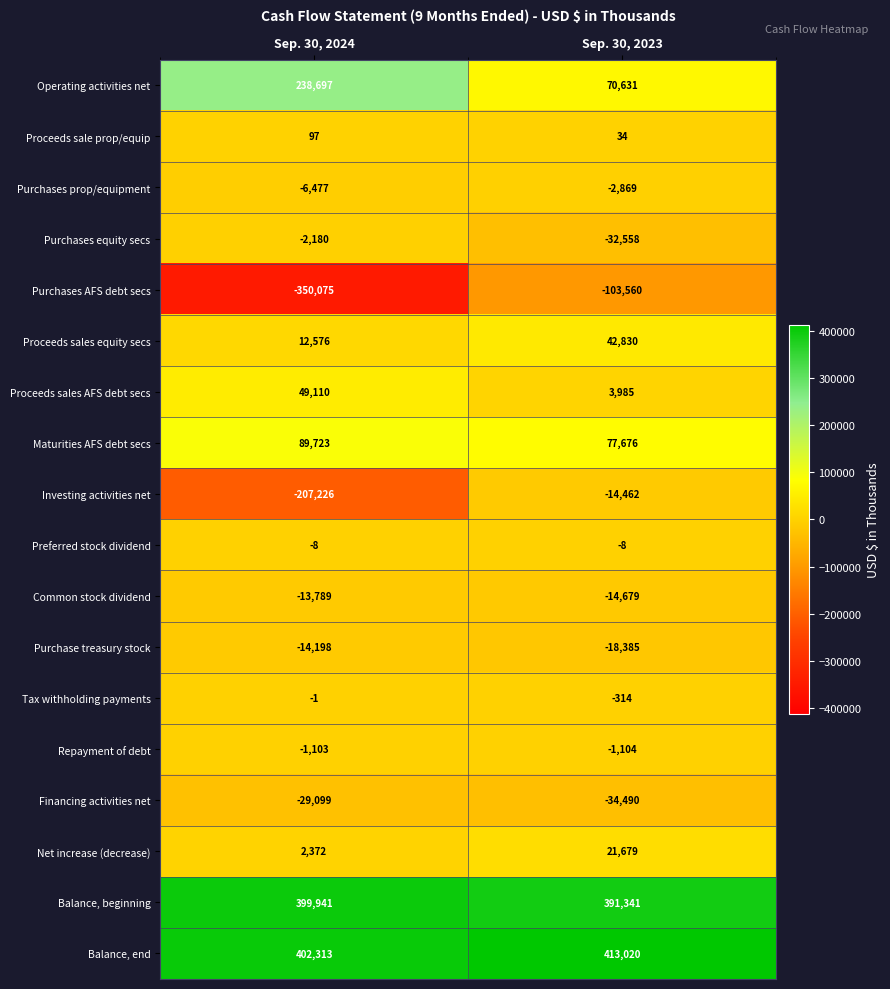

The Balance, beginning series shows 391341 at Sep. 30, 2023. True or false?

True